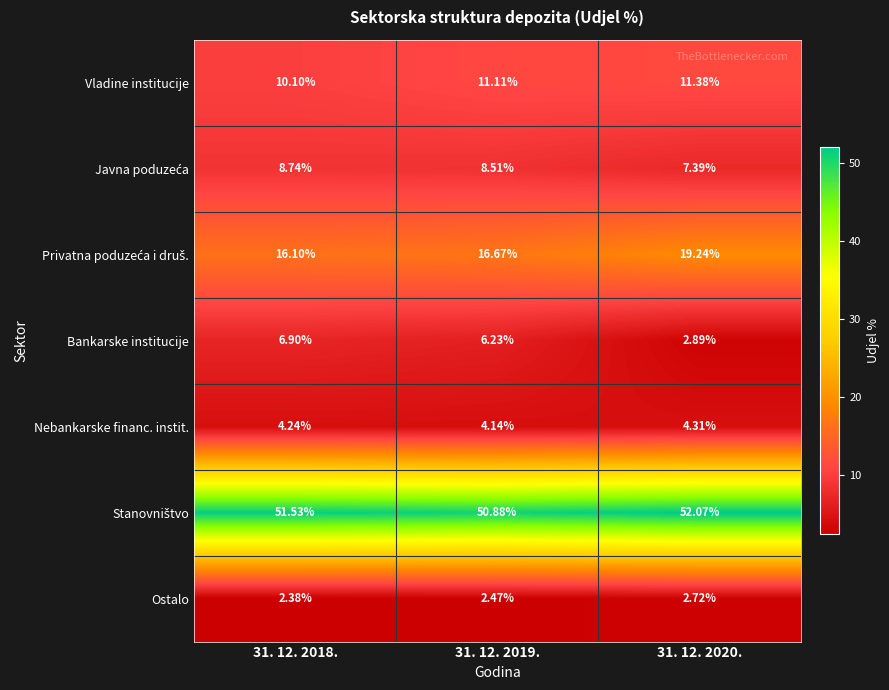

Between 31. 12. 2018. and 31. 12. 2020., which series saw the biggest shift?

Bankarske institucije